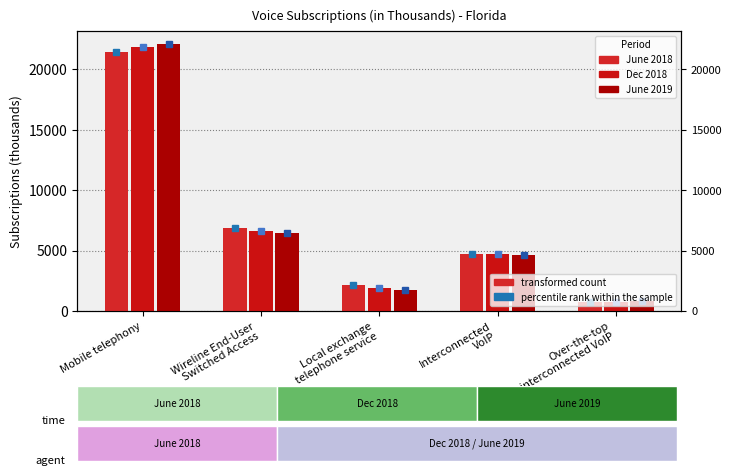

What is the label of the 5th bar from the right?

Mobile telephony